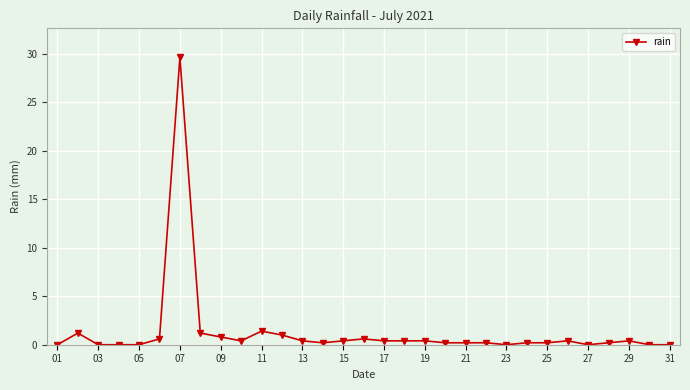

True or false: there are more than 0 points higher than both neighbors.

True